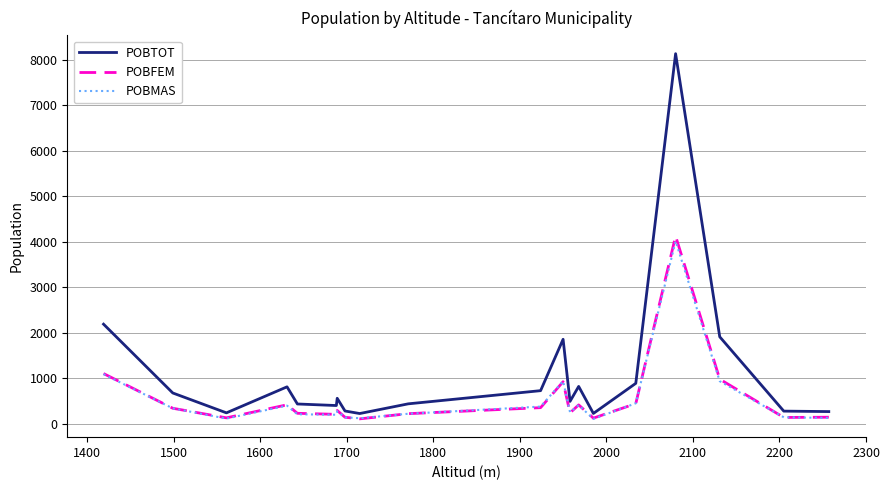

Which series has the largest total across all categories?

POBTOT